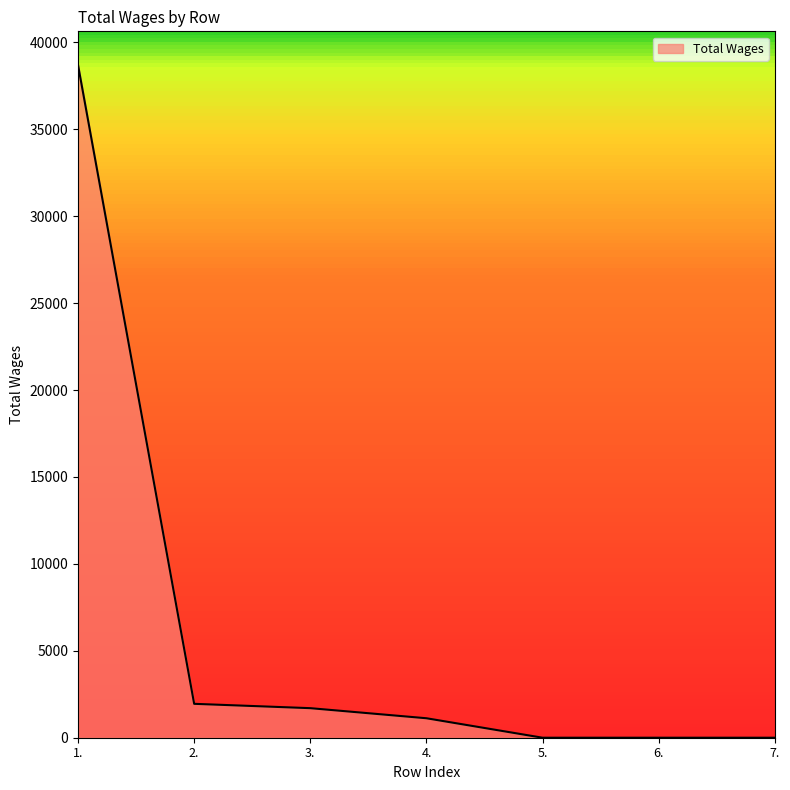

The value at 5. is -18249. True or false?

False